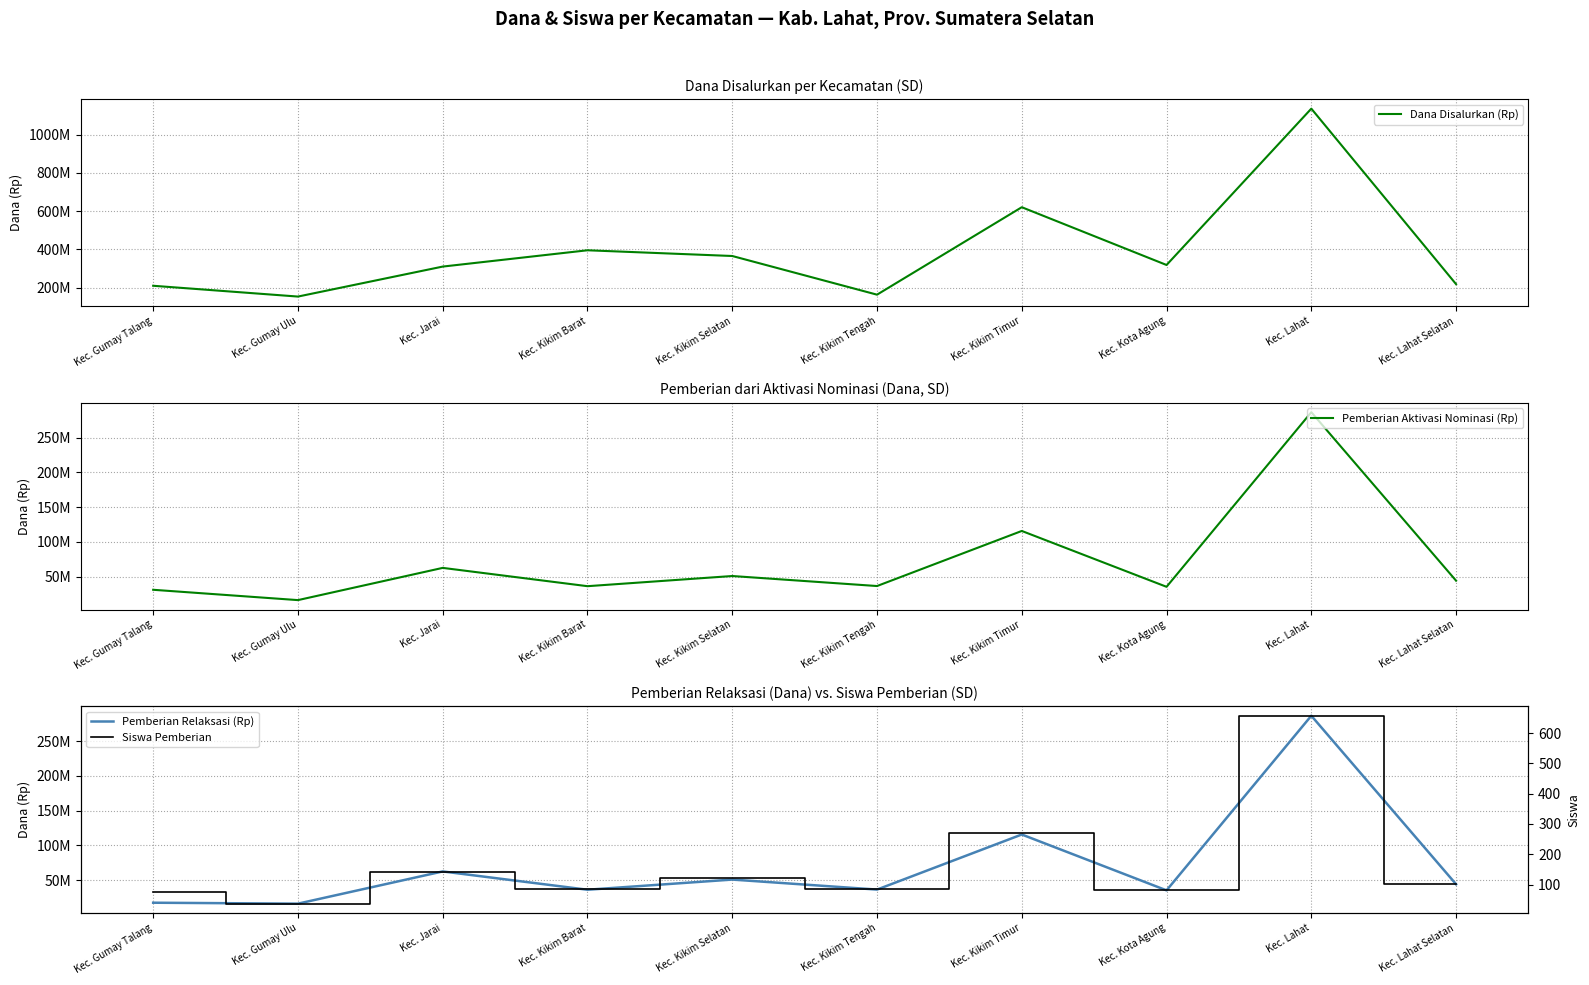

What is the smallest value displayed?

37